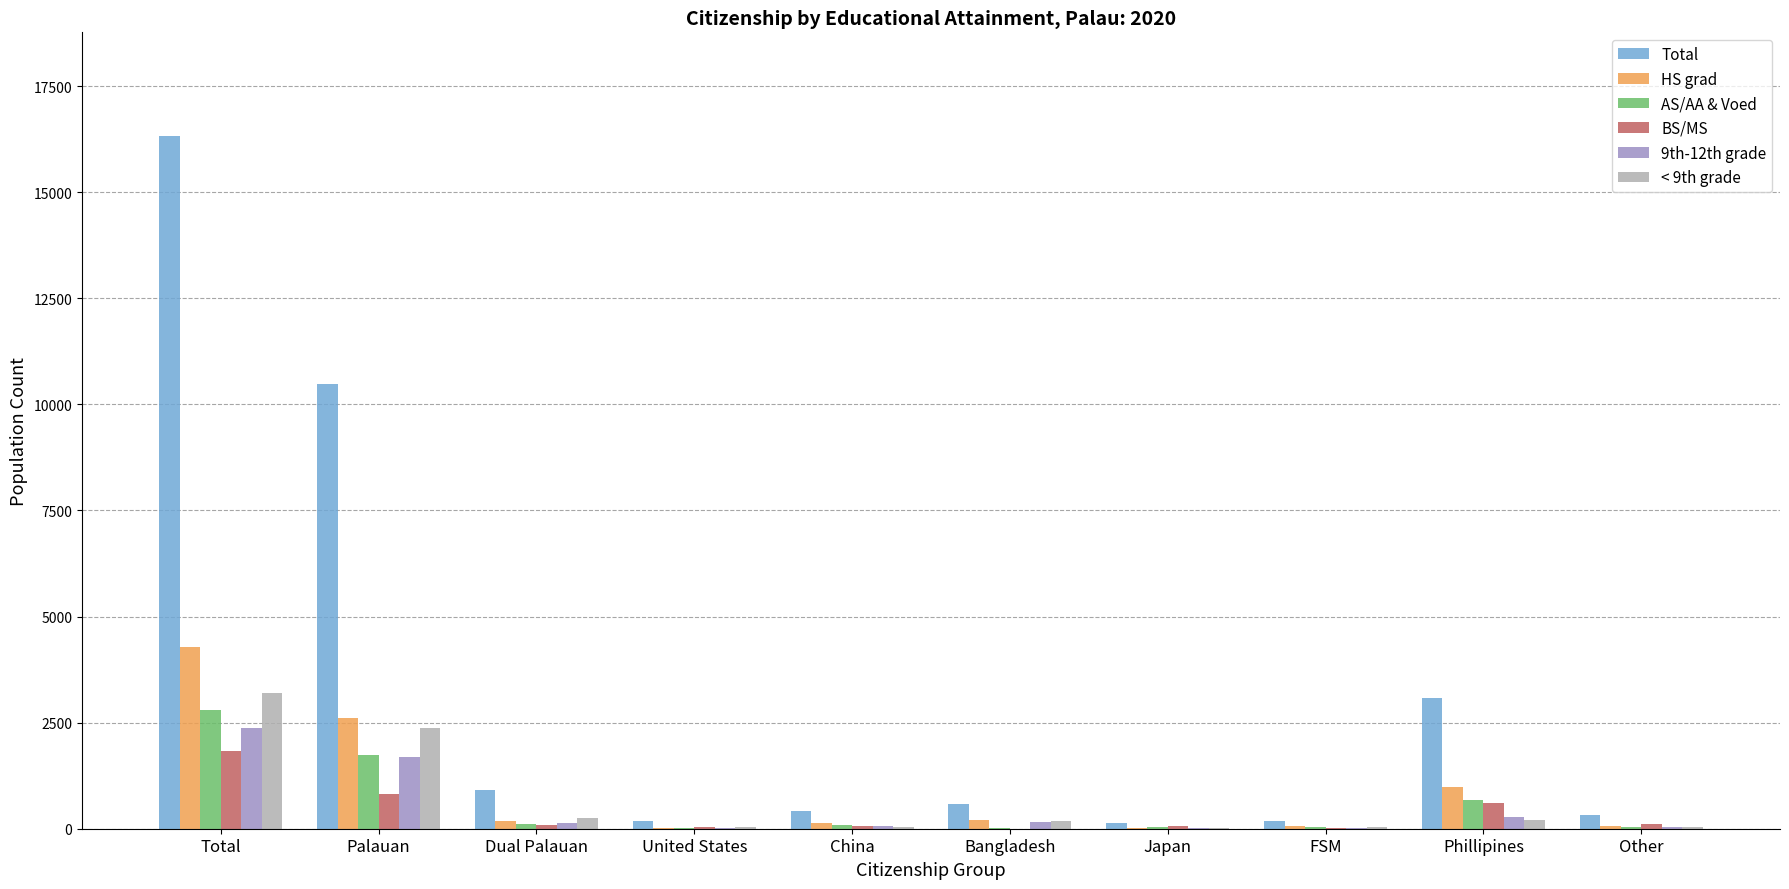

What is the greatest value displayed?

16317